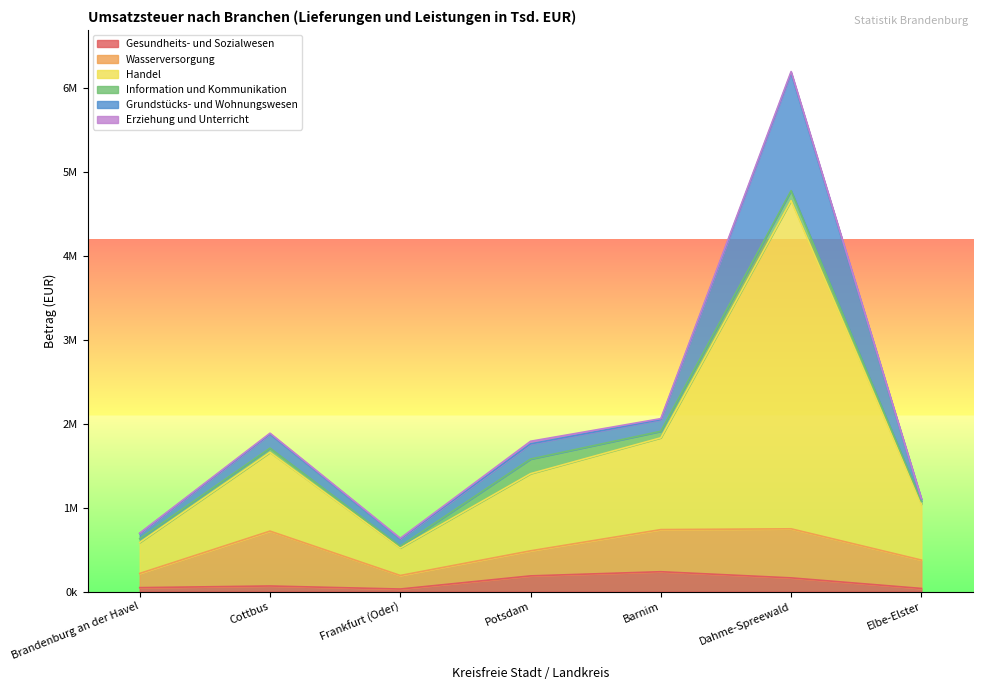

Reading right to left, what are all the values shown in this chart?

Gesundheits- und Sozialwesen: 36934	162942	236372	186696	30158	66175	46569
Wasserversorgung: 338194	584903	502094	298688	161267	654197	169443
Handel: 667133	3911638	1094188	919510	328460	938754	369213
Information und Kommunikation: 31988	118344	77645	174162	19851	49978	44285
Grundstücks- und Wohnungswesen: 28017	1404276	138787	181353	87332	167540	61733
Erziehung und Unterricht: 3801	15900	11927	30861	8257	10804	6088